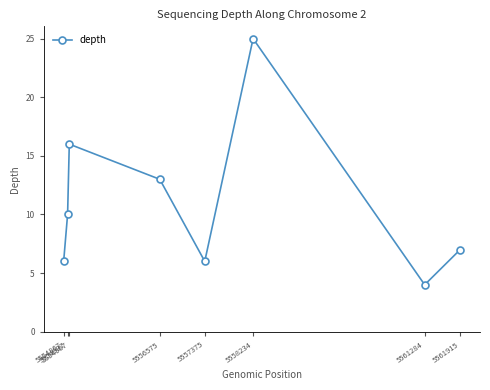

What is the sum of all values?

87